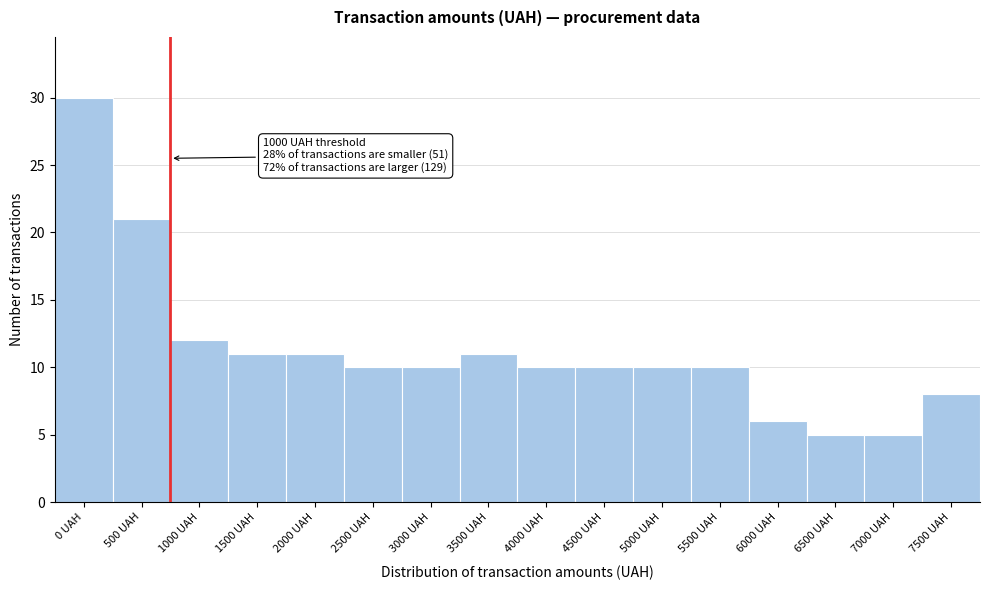

Reading left to right, list all the values displayed in this chart.

30	21	12	11	11	10	10	11	10	10	10	10	6	5	5	8